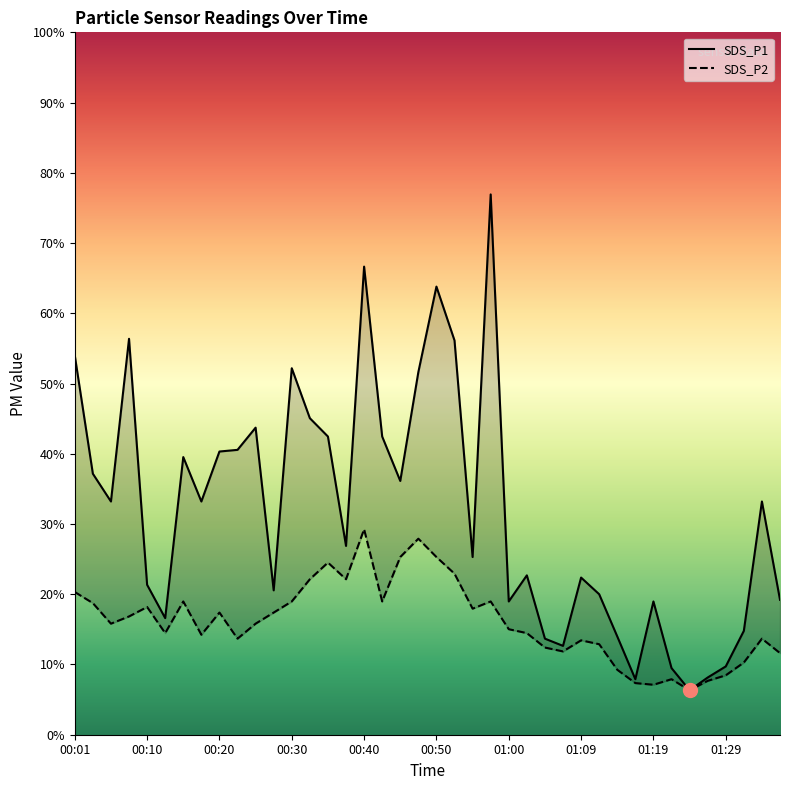

How many data points does each series have?

40